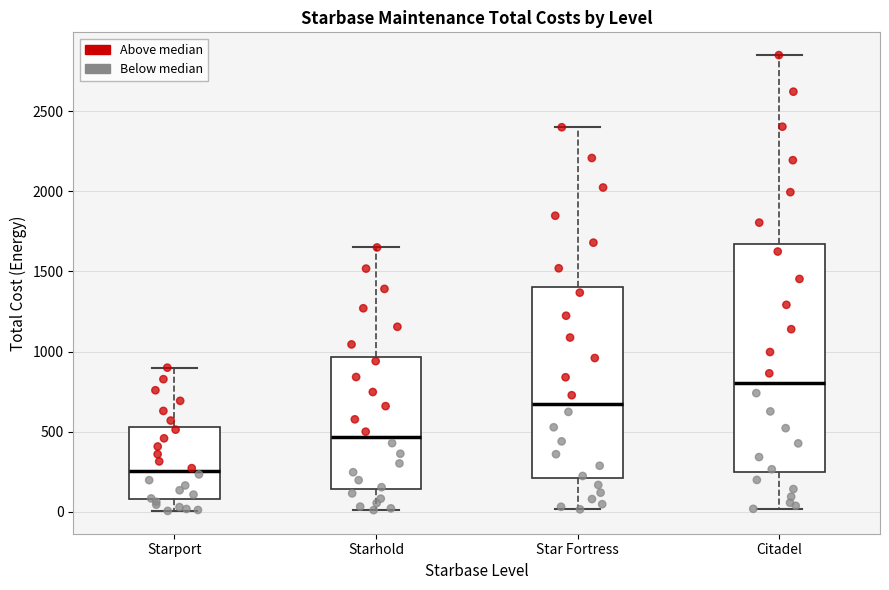

Which box's median line is the highest?

Citadel